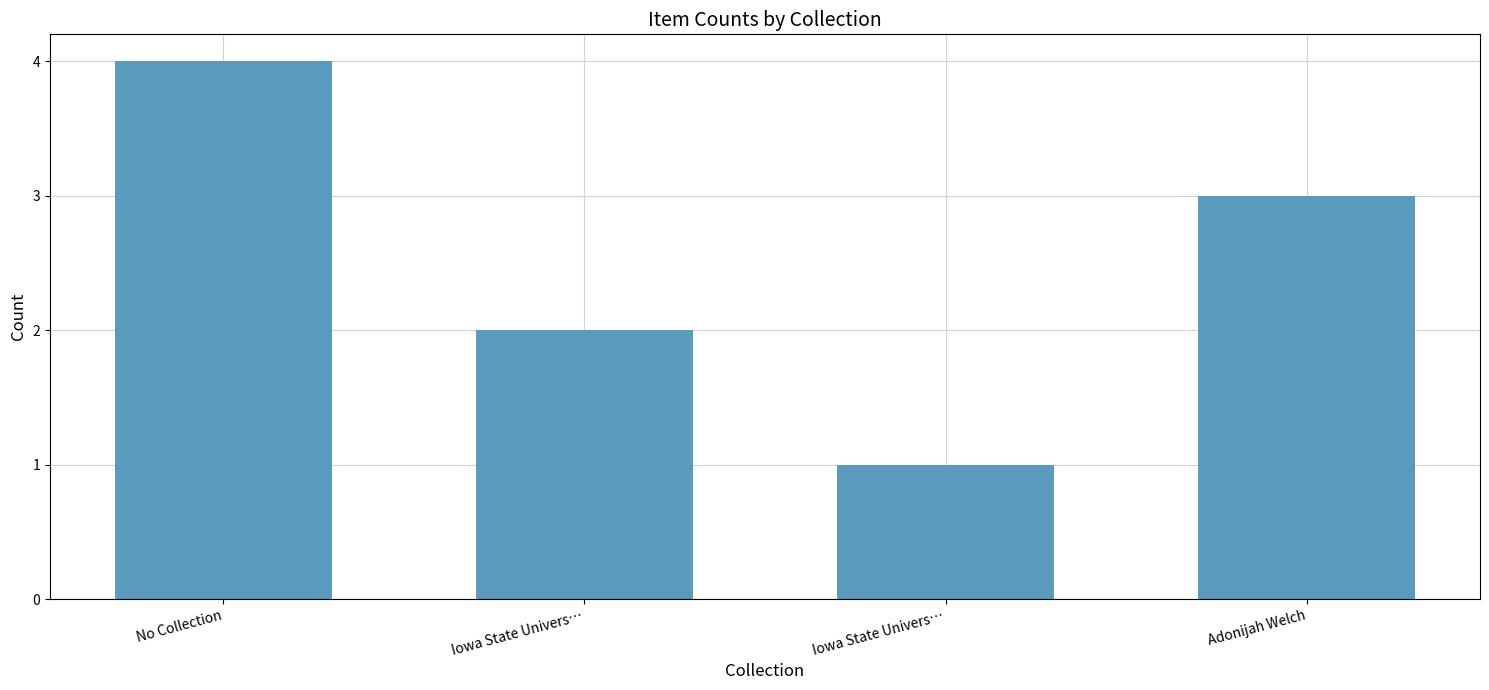

Rank the categories by value from lowest to highest.

Iowa State Univers…, Iowa State Univers…, Adonijah Welch, No Collection